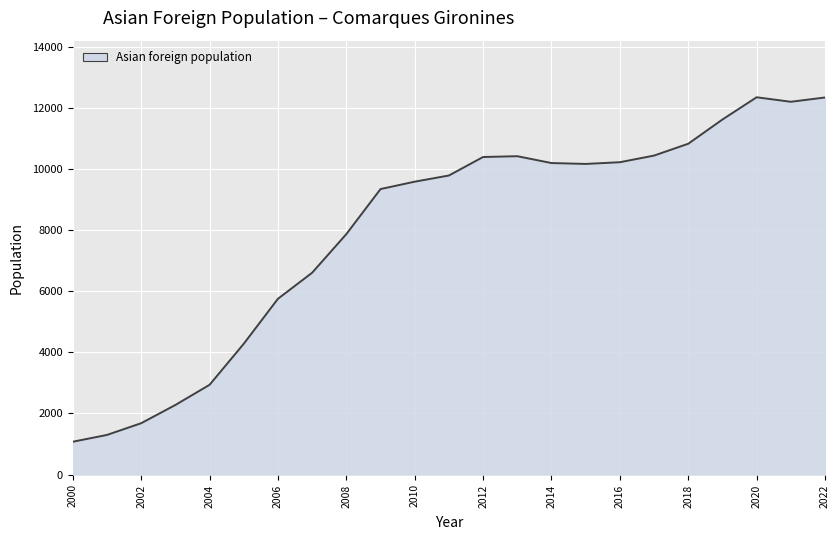

What is the difference between the maximum and minimum values?

11280